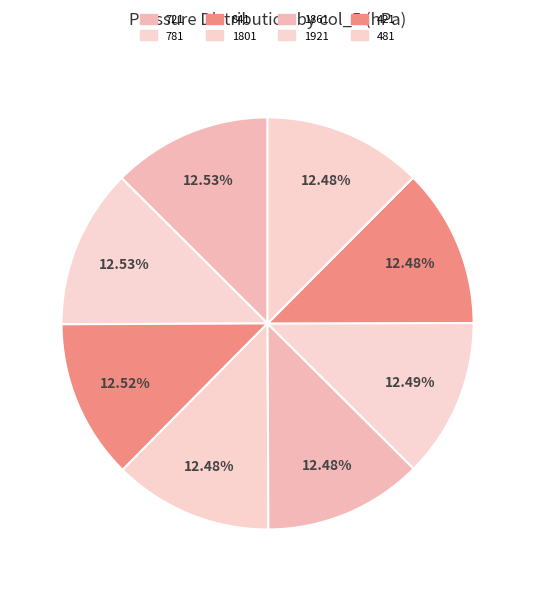

Count the number of slices in the pie.

8